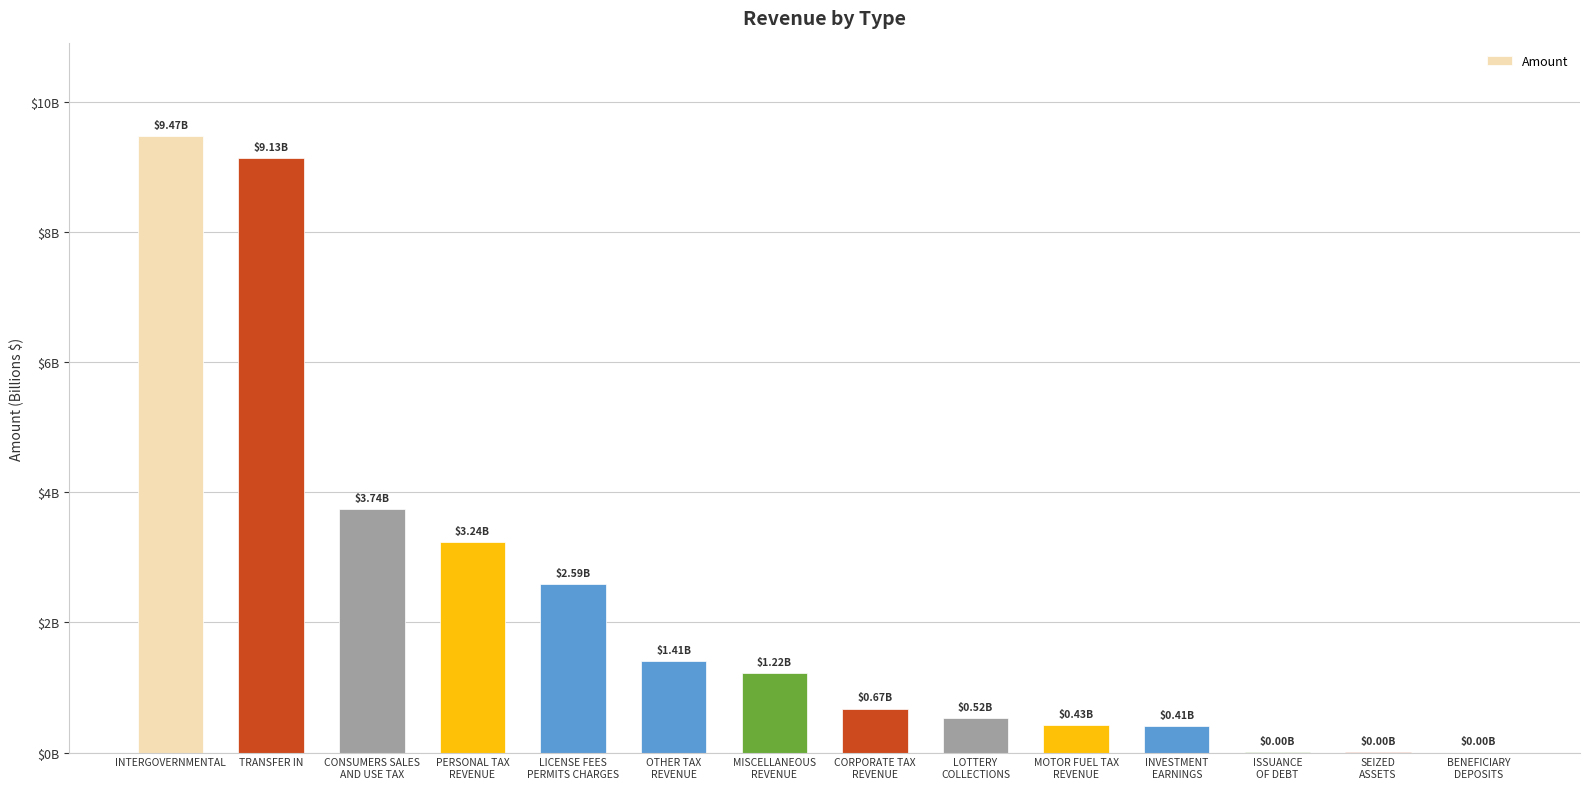

The chart shows a value of 274461898.7 at LOTTERY
COLLECTIONS. True or false?

False